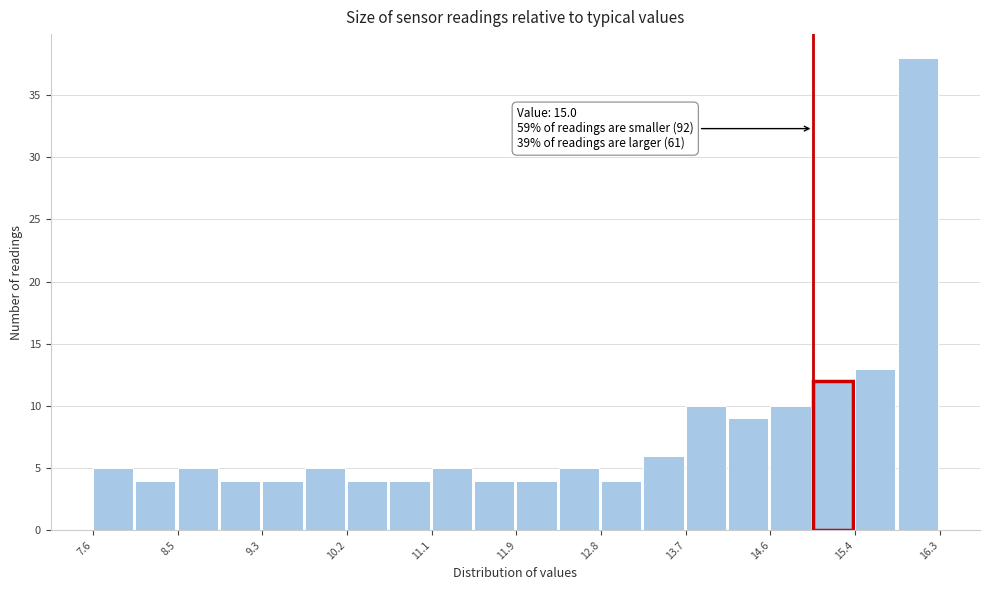

Over which range of the x-axis is the bar tallest?

15.9 to 16.3